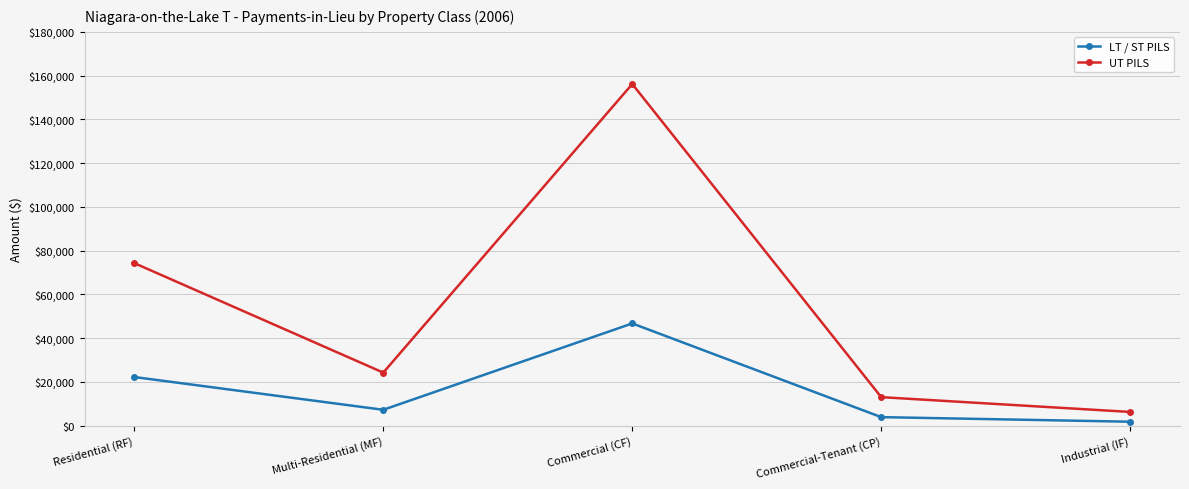

What is the difference between the highest and lowest values at Commercial-Tenant (CP)?

9133